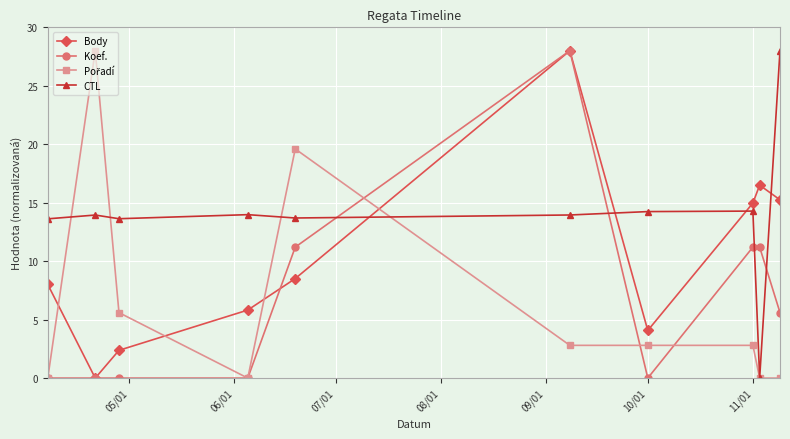

How many interior local valleys does the Body series have?

2